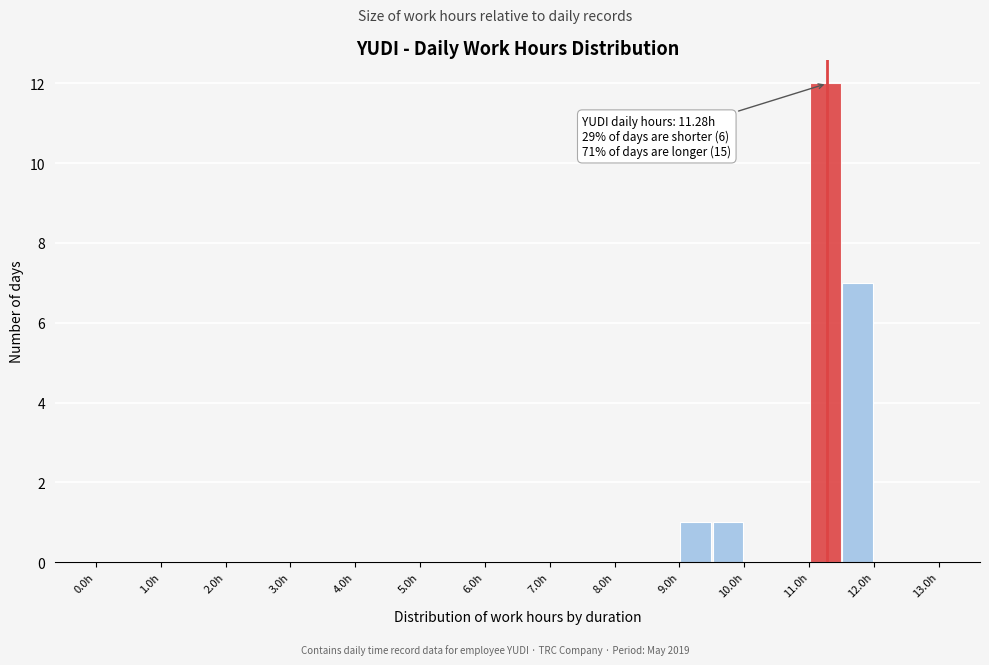

Which range on the x-axis has the tallest bar?

11.0 to 11.5